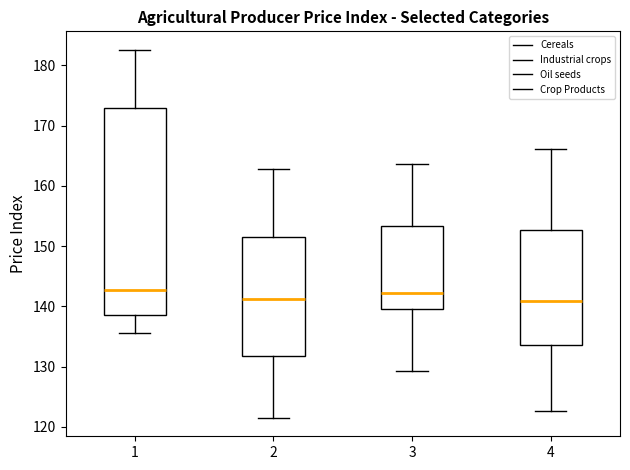

Where does the upper whisker of the box at x = 3 end on the y-axis? The values are not printed on the chart, so give them approximately, as read against the axis.

164